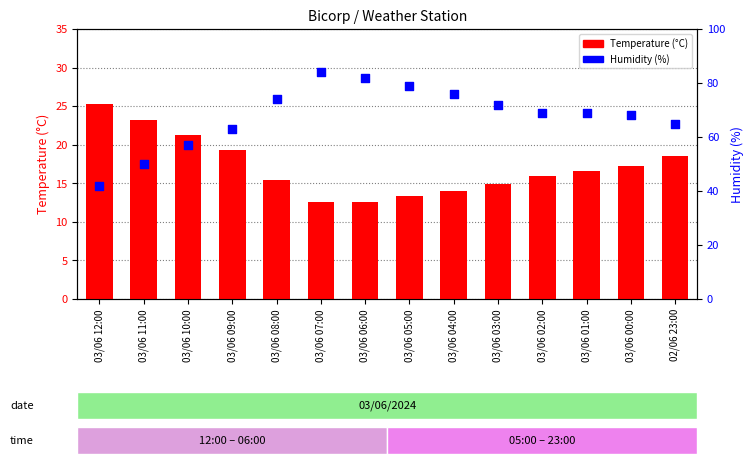

At which category is the sum across all series the highest?

03/06 07:00